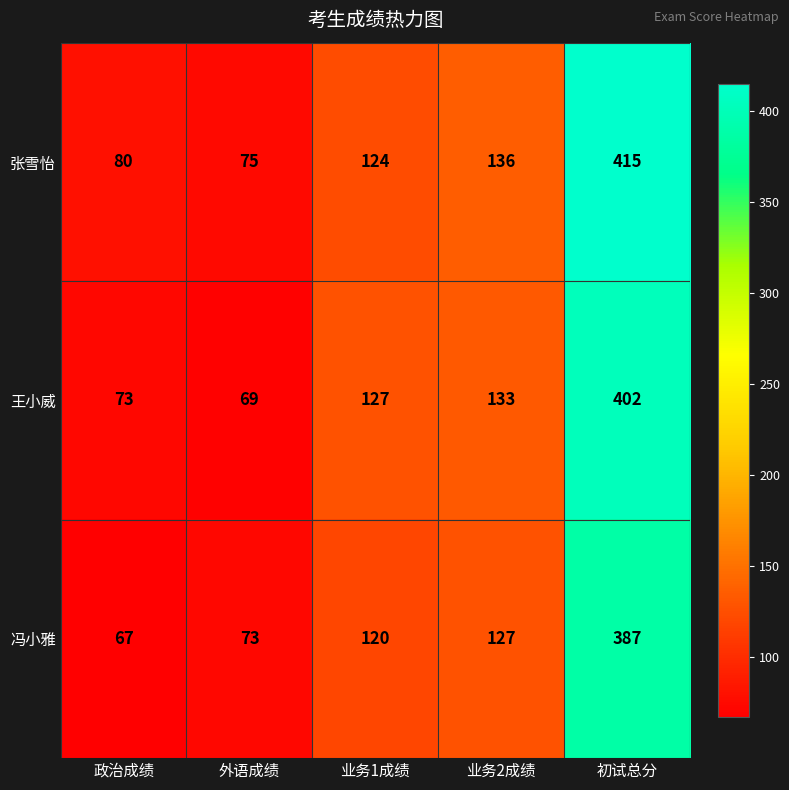

Is the value of 冯小雅 at 外语成绩 greater than the value of 王小威 at 外语成绩?

Yes